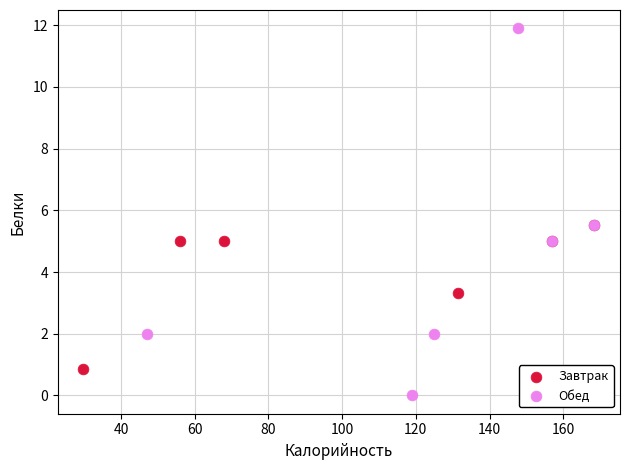

Which series reaches the maximum Y coordinate?

Обед